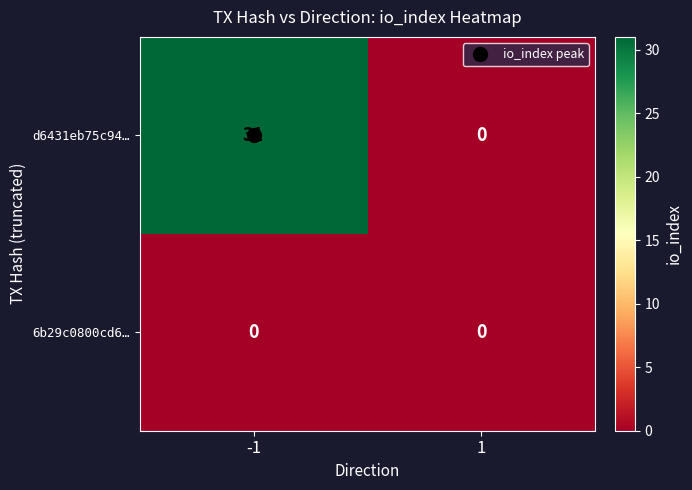

Is it true that 6b29c0800cd6… equals 0 at 1?

True